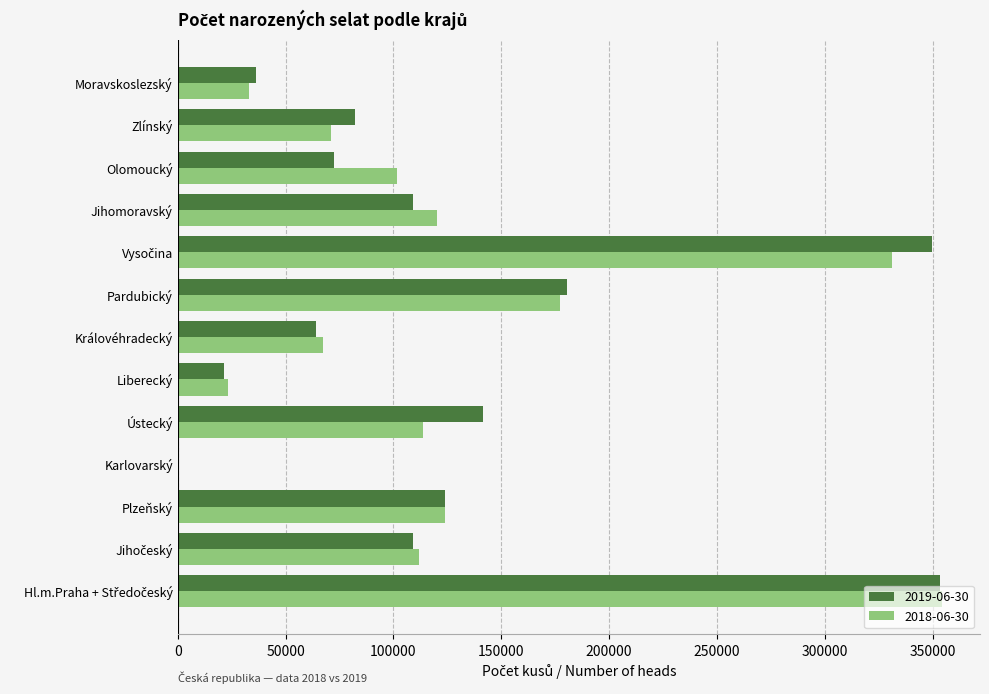

Between Ústecký and Moravskoslezský, which series saw the biggest shift?

2019-06-30